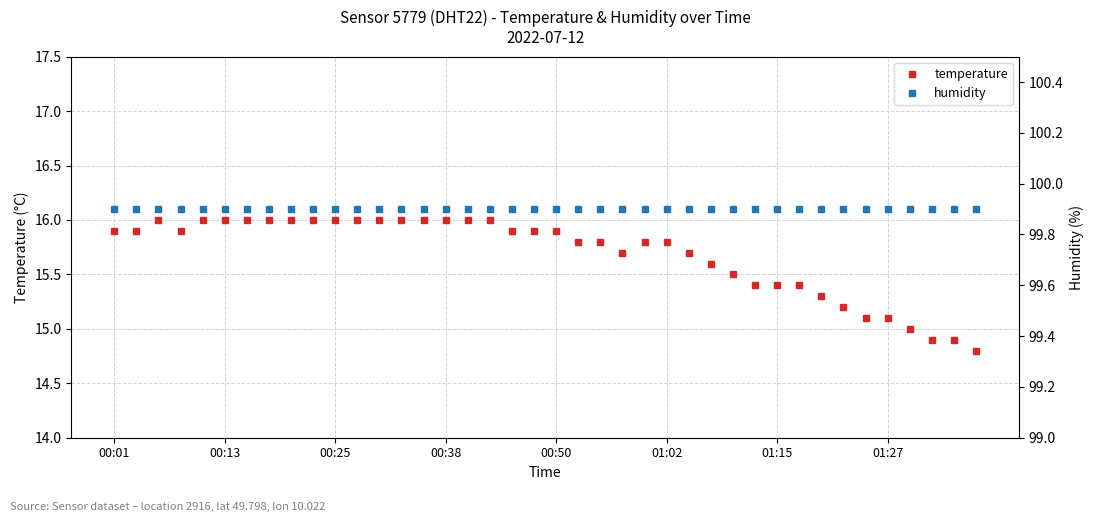

List the series in order of their peak value, highest first.

humidity, temperature